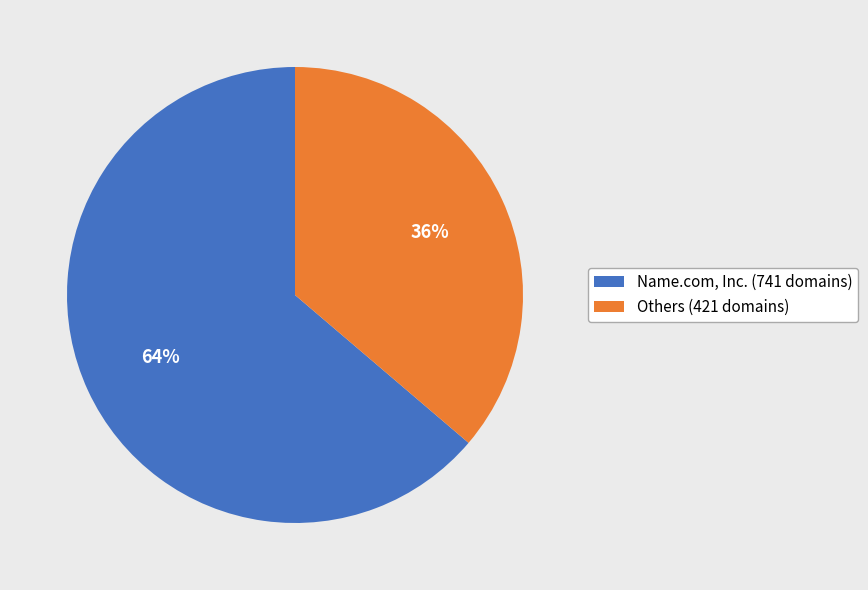

Count the number of slices in the pie.

2